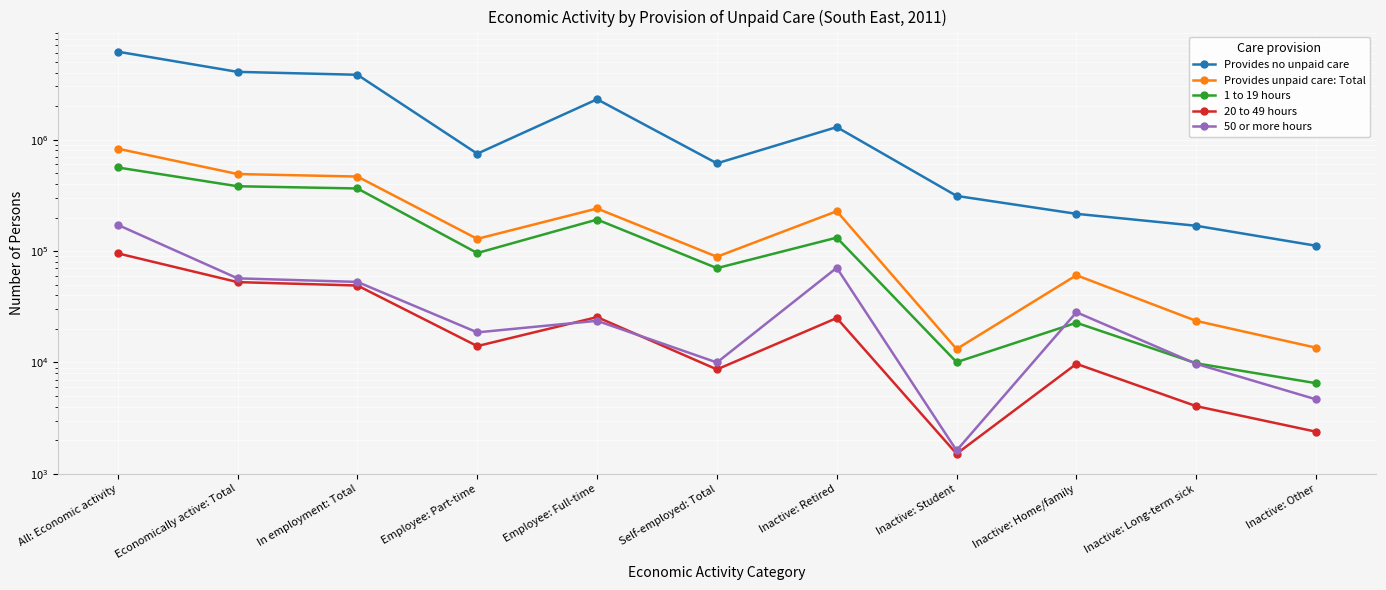

At which label is Provides no unpaid care closest to 3137126?

In employment: Total